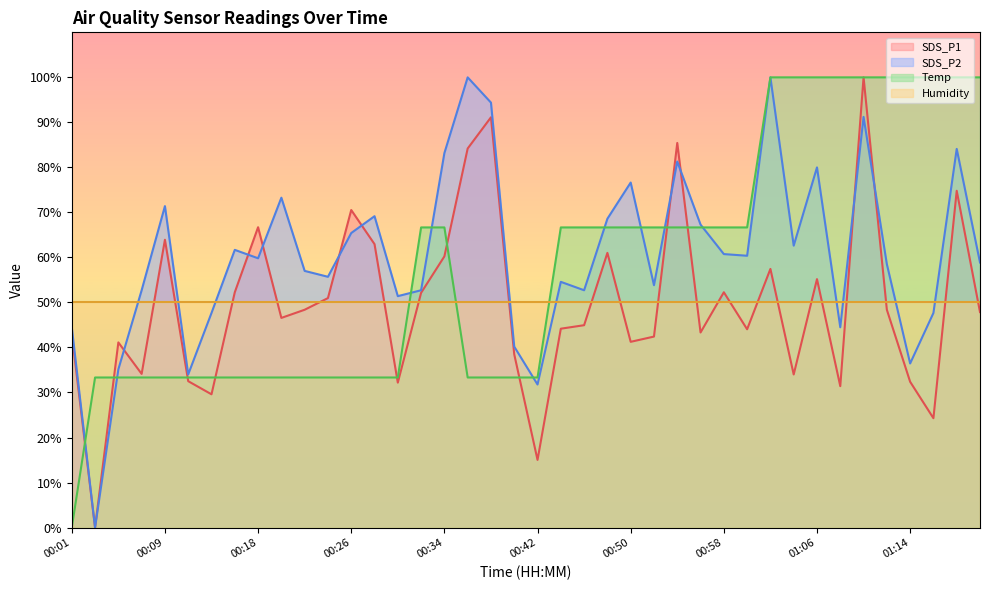

Is the value of Humidity at 00:58 greater than the value of SDS_P2 at 00:58?

No